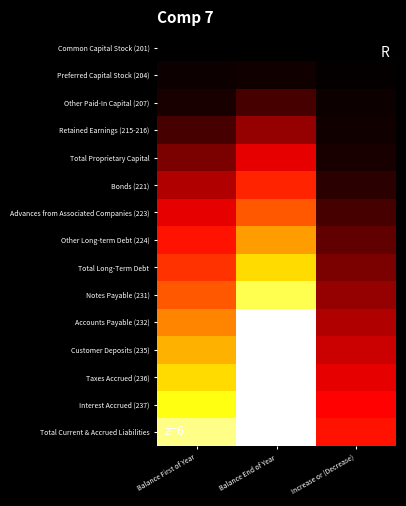

List the series in order of their peak value, lowest first.

Common Capital Stock (201), Preferred Capital Stock (204), Other Paid-In Capital (207), Retained Earnings (215-216), Total Proprietary Capital, Bonds (221), Advances from Associated Companies (223), Other Long-term Debt (224), Total Long-Term Debt, Notes Payable (231), Accounts Payable (232), Customer Deposits (235), Taxes Accrued (236), Interest Accrued (237), Total Current & Accrued Liabilities